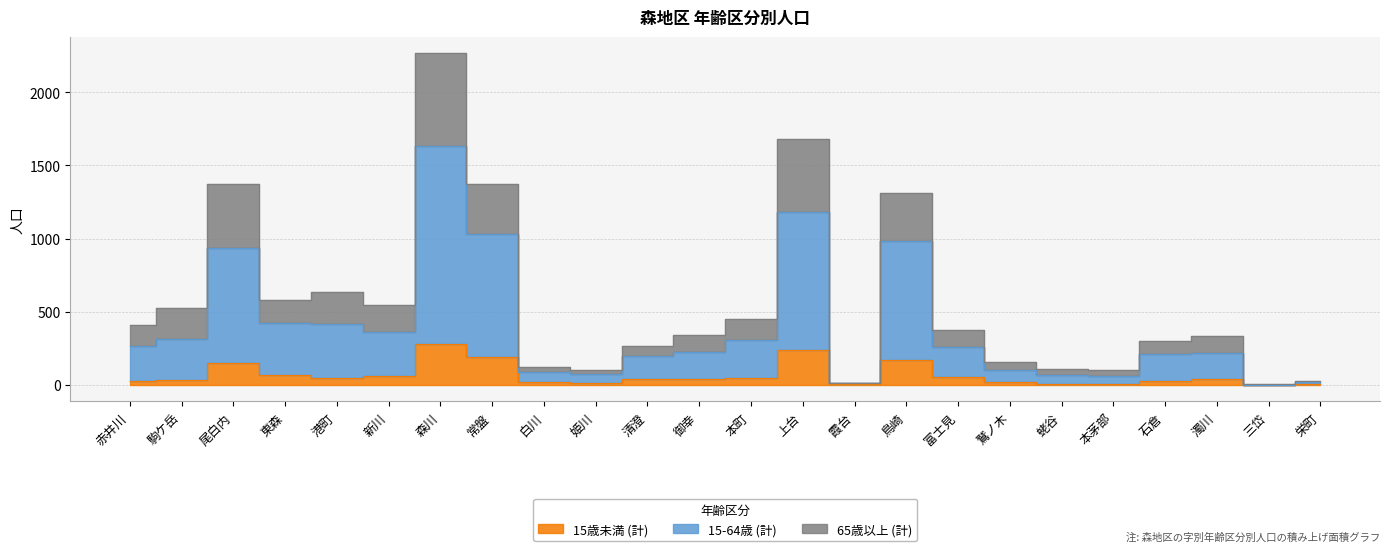

What is the value of the 15-64歳 (計) point at the 9th from the left?

88